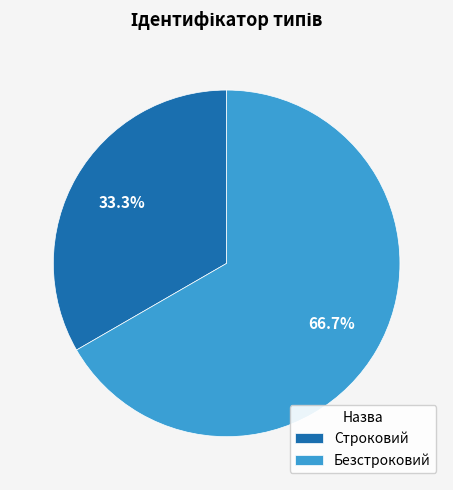

How much of the chart is everything except Строковий?

66.7%